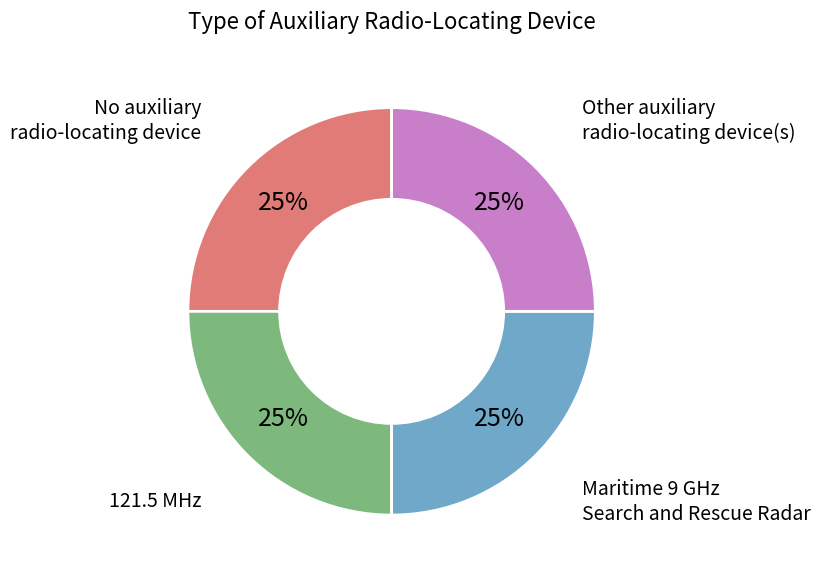

Is No auxiliary radio-locating device the majority of the pie?

No